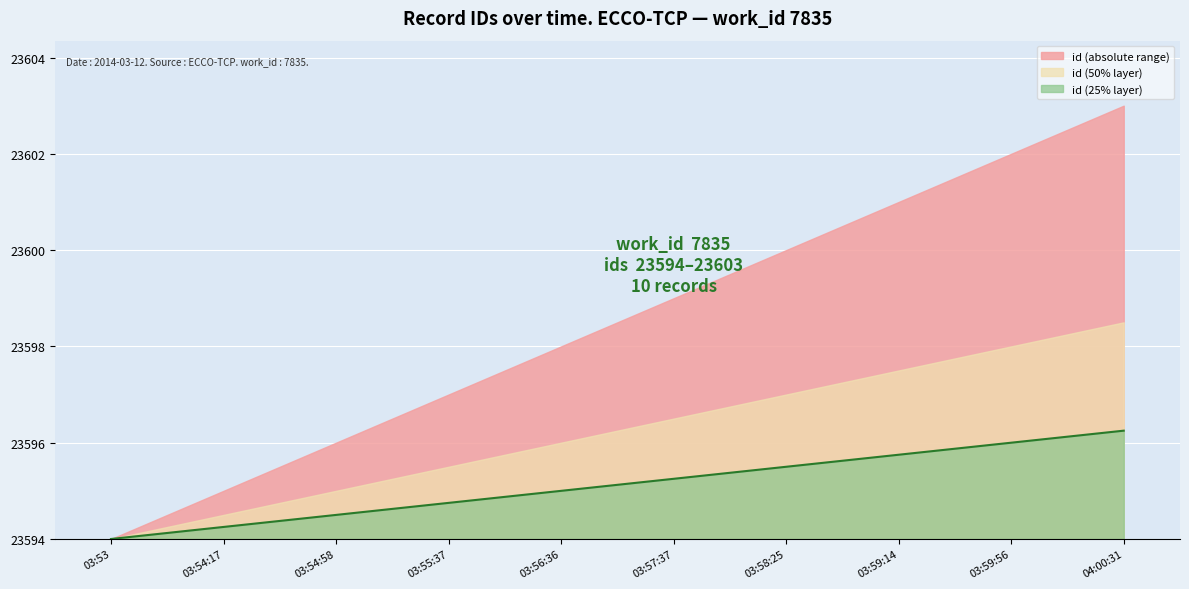

What is the sum of all values?

11.2